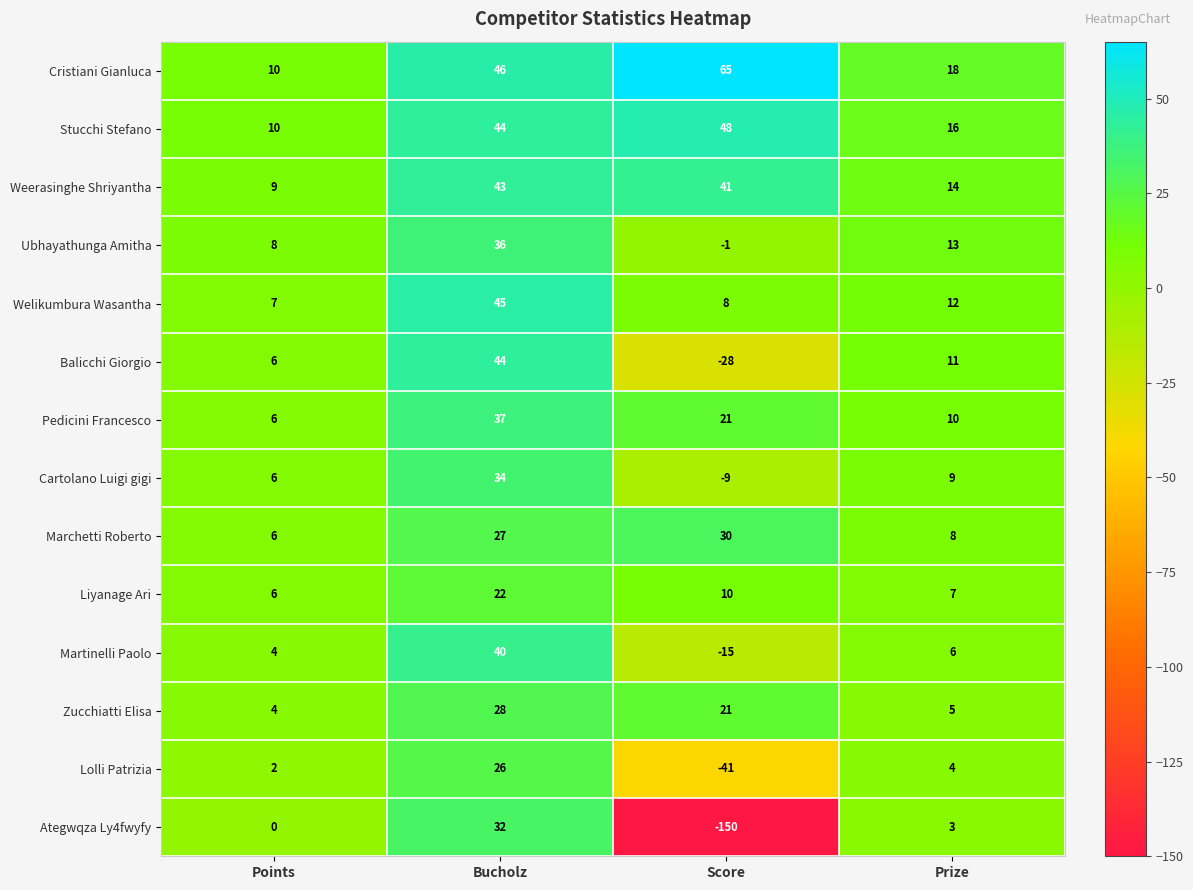

True or false: Marchetti Roberto has a value of 44 at Bucholz.

False